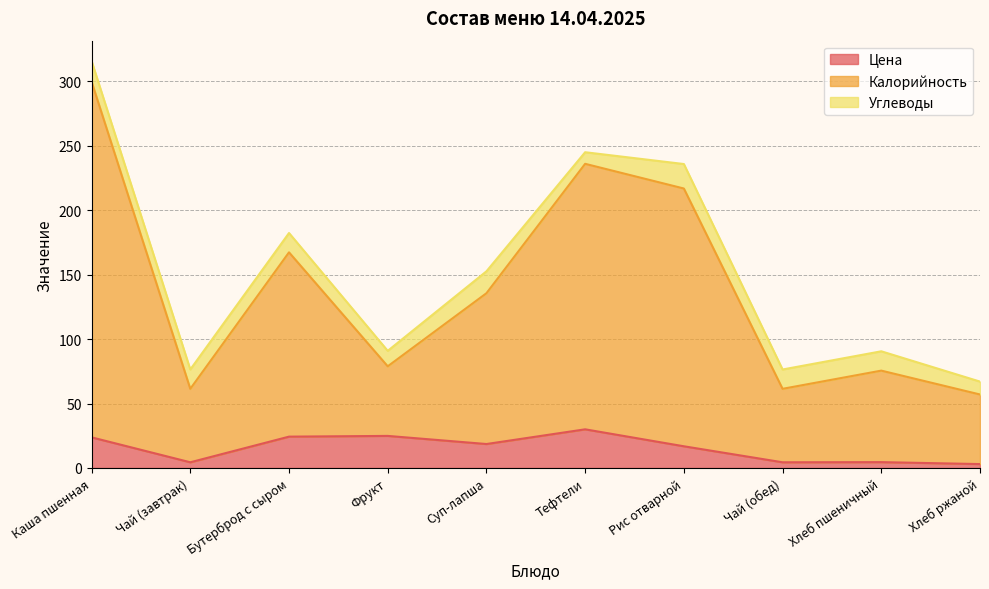

In Цена, how many points are higher than both neighbors (excluding endpoints)?

3